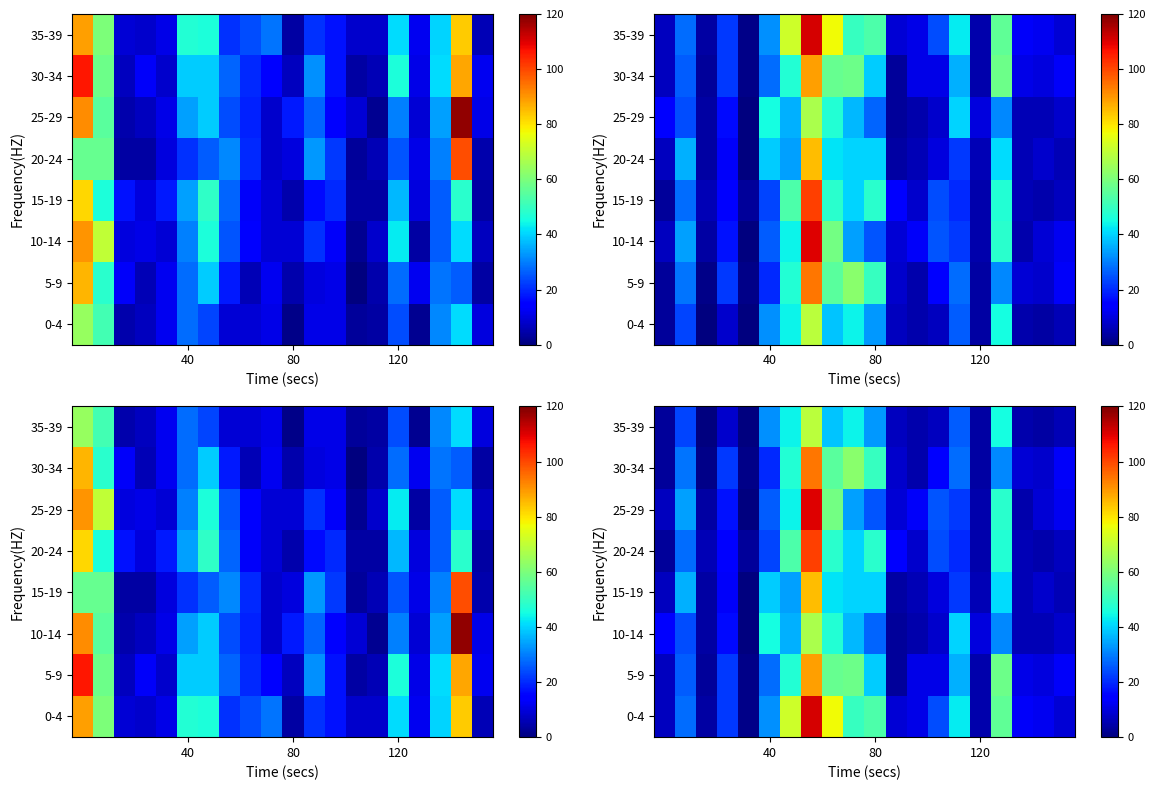

What is the difference between the maximum and minimum values in the 10-14 series?

67